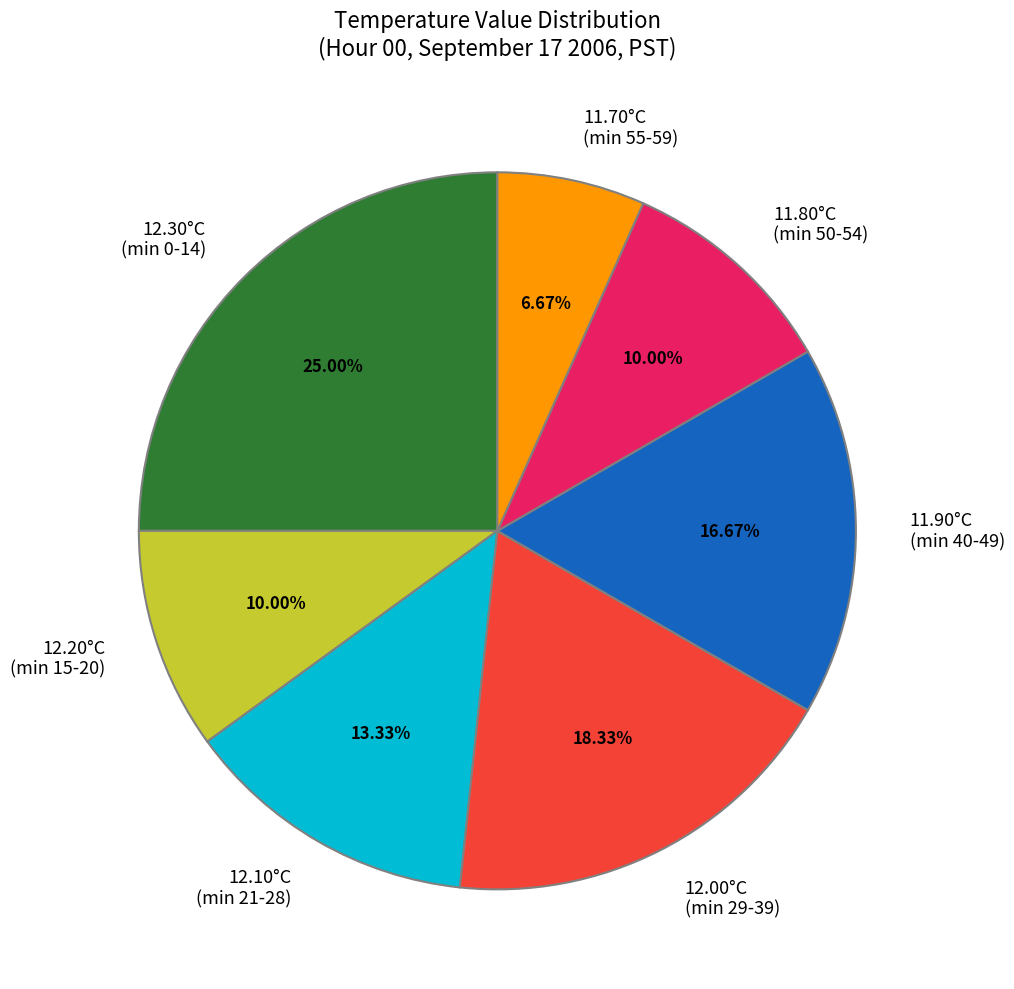

What is the smallest slice in the pie chart?

11.70°C (min 55-59)